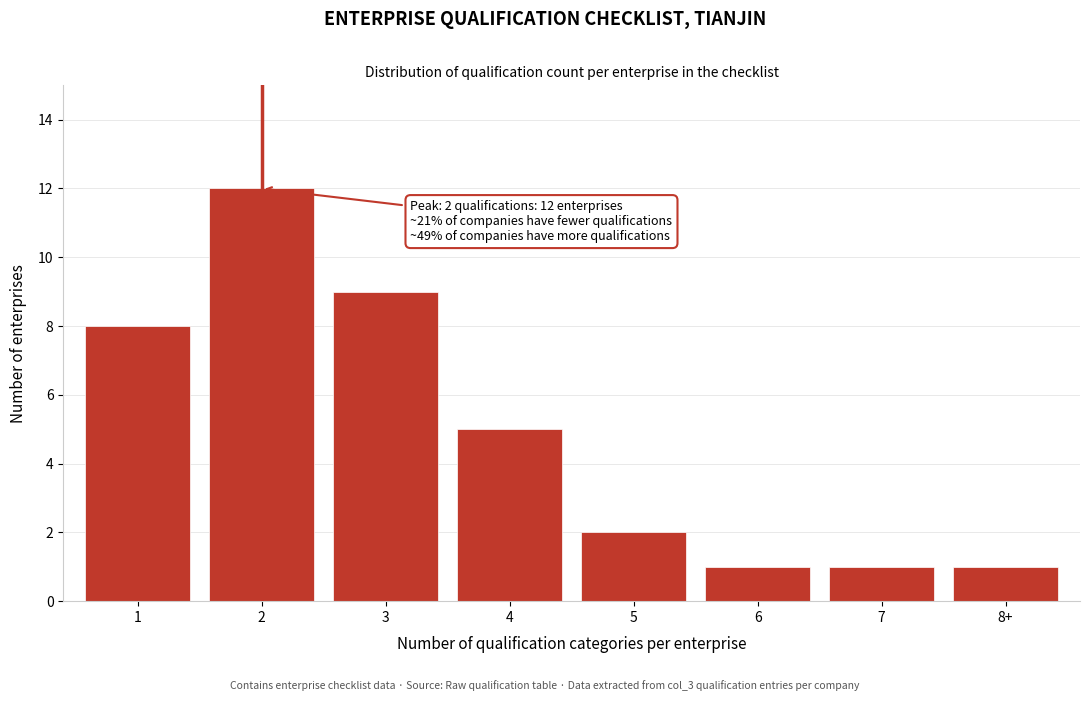

Reading left to right, extract all data points from this chart.

8	12	9	5	2	1	1	1